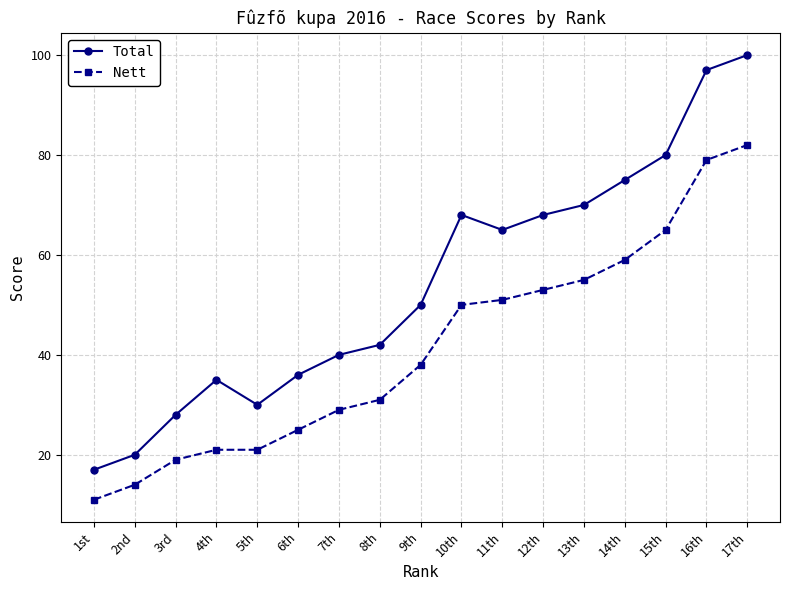

How many lines are shown in the chart?

2